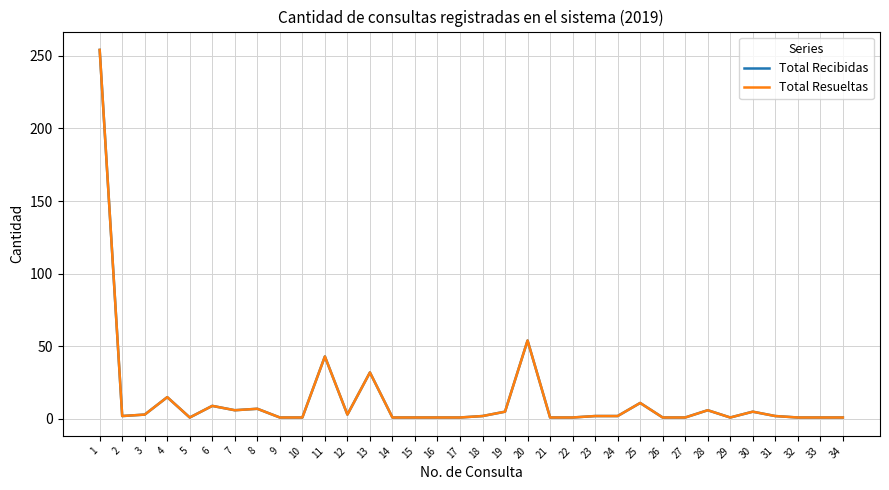

The Total Recibidas series shows 1 at 22. True or false?

False